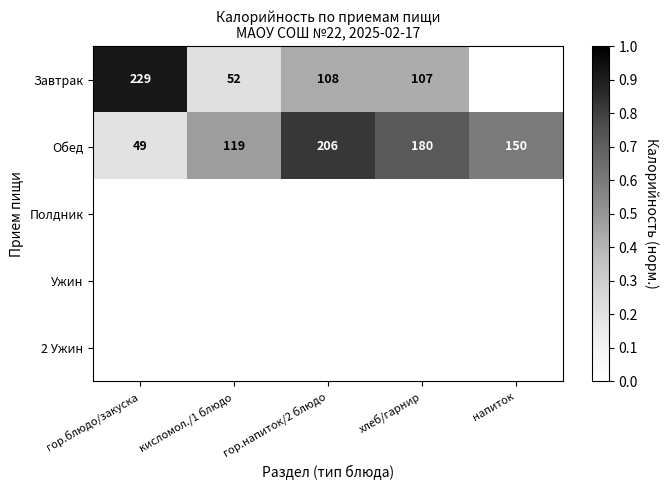

Which category has the lowest value in the Обед series?

гор.блюдо/закуска